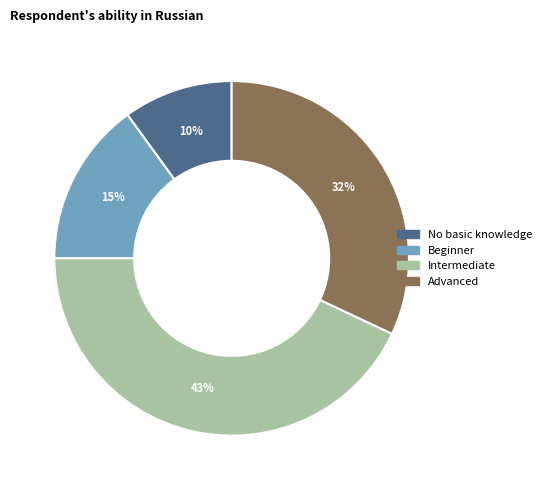

How many slices are in this pie chart?

4